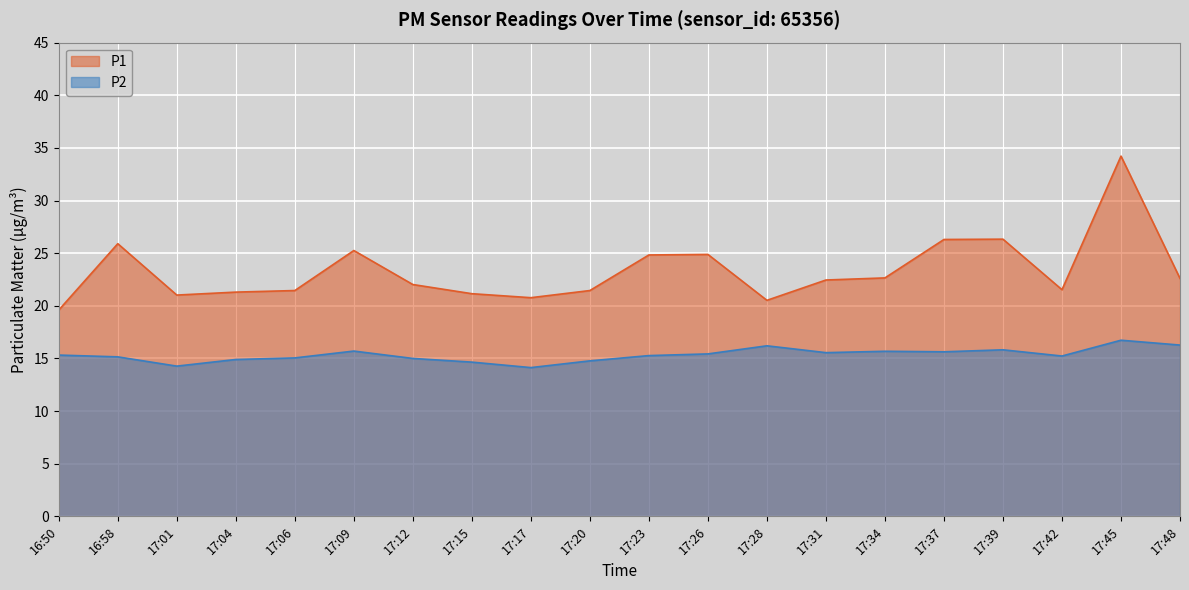

What is the difference between the highest and lowest values at 16:58?

10.7